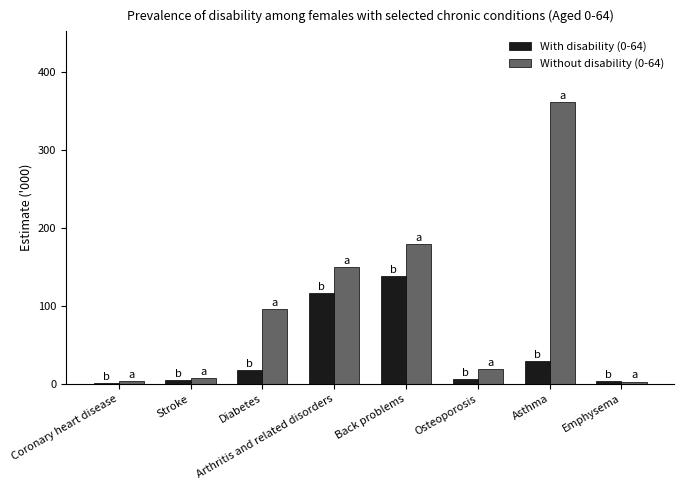

Which series has the largest total across all categories?

Without disability (0-64)